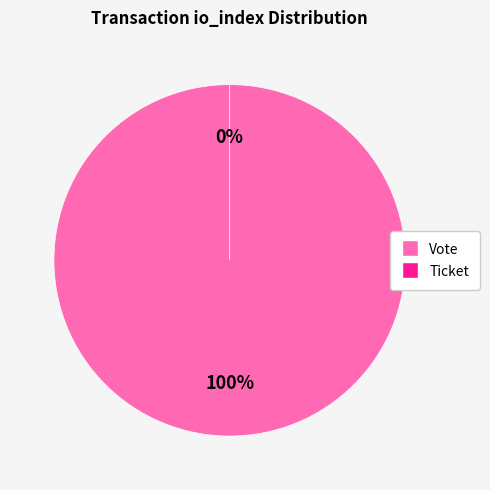

To the nearest percent, what is the difference between the Ticket and Vote slice percentages?

100%